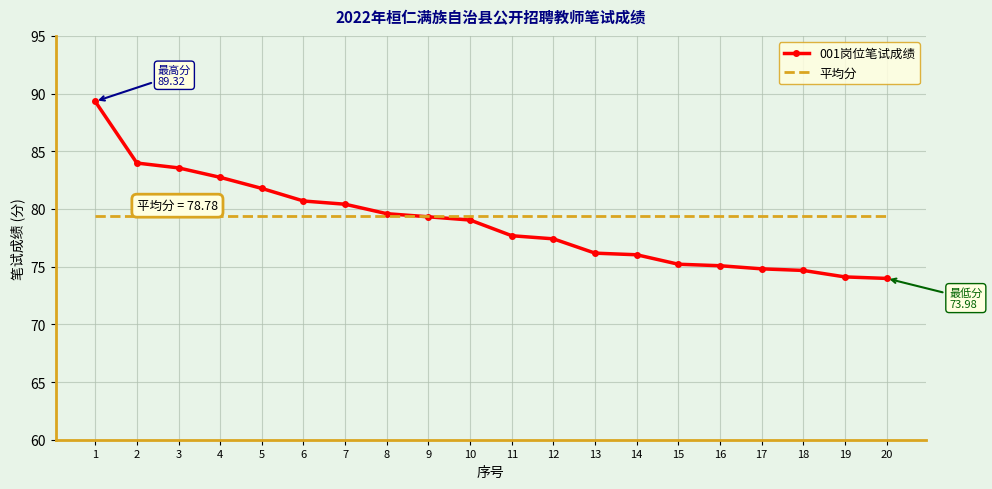

Is it true that 平均分 equals 30.2 at 11?

False